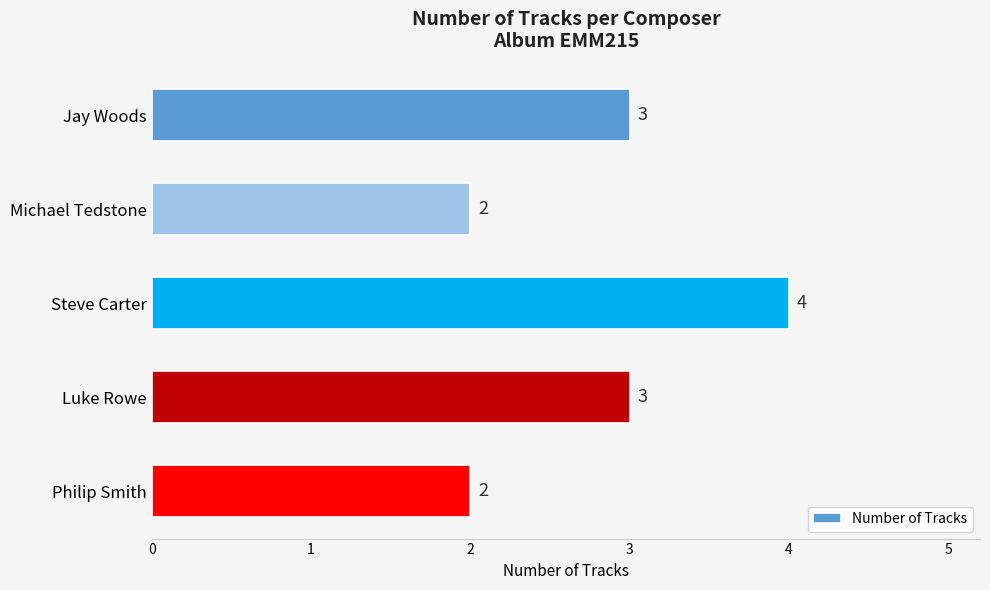

Does the chart contain any negative values?

No